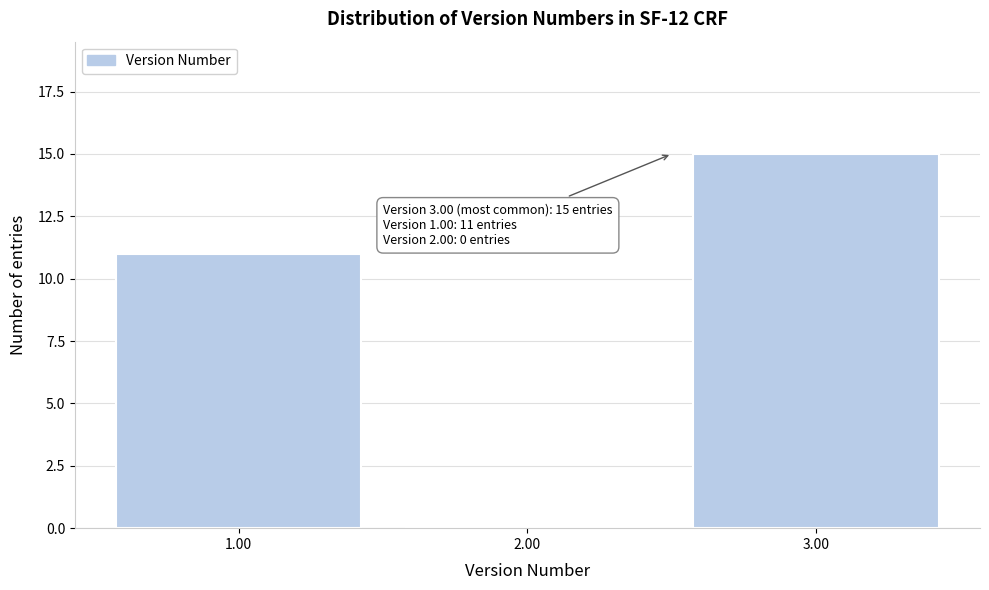

Which range on the x-axis has the tallest bar?

2.5 to 3.5